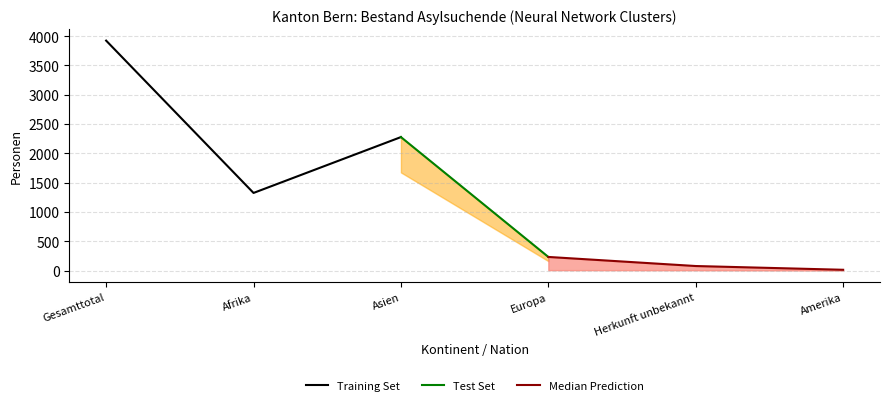

Where is Training Set nearest to the value 2623?

Asien